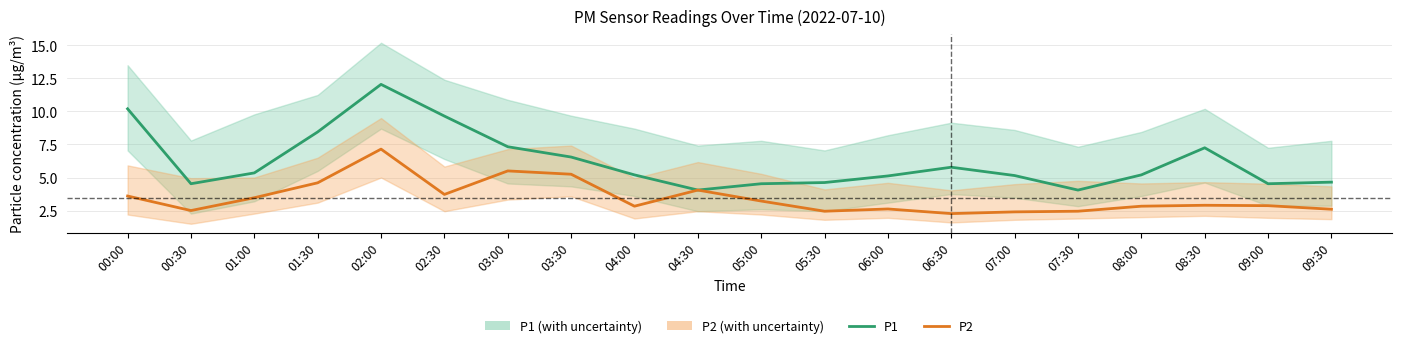

Reading right to left, list all the values displayed in this chart.

P1: 4.7	4.5	7.2	5.2	4.0	5.2	5.8	5.1	4.6	4.5	4.0	5.2	6.5	7.3	9.7	12.1	8.4	5.3	4.5	10.2
P2: 2.6	2.9	2.9	2.8	2.5	2.4	2.3	2.6	2.5	3.2	4.0	2.8	5.2	5.5	3.7	7.2	4.6	3.5	2.5	3.6